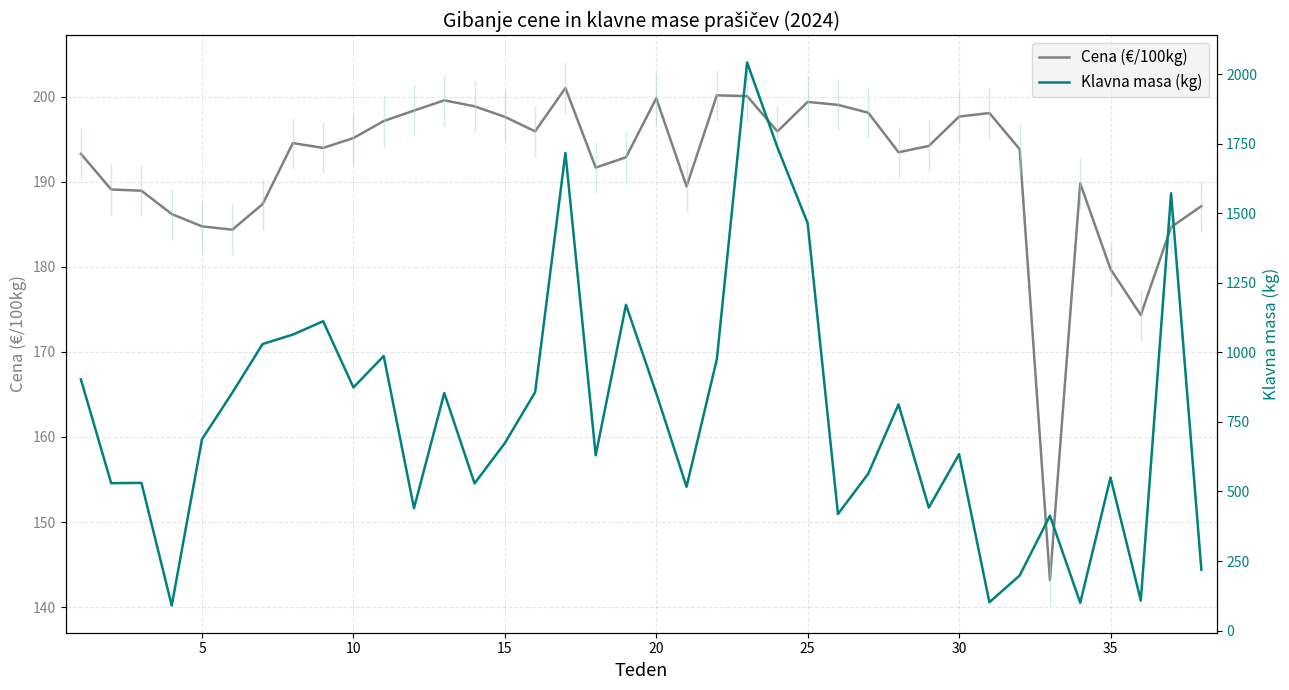

After their last crossing, which series has the higher values: Cena (€/100kg) or Klavna masa (kg)?

Klavna masa (kg)